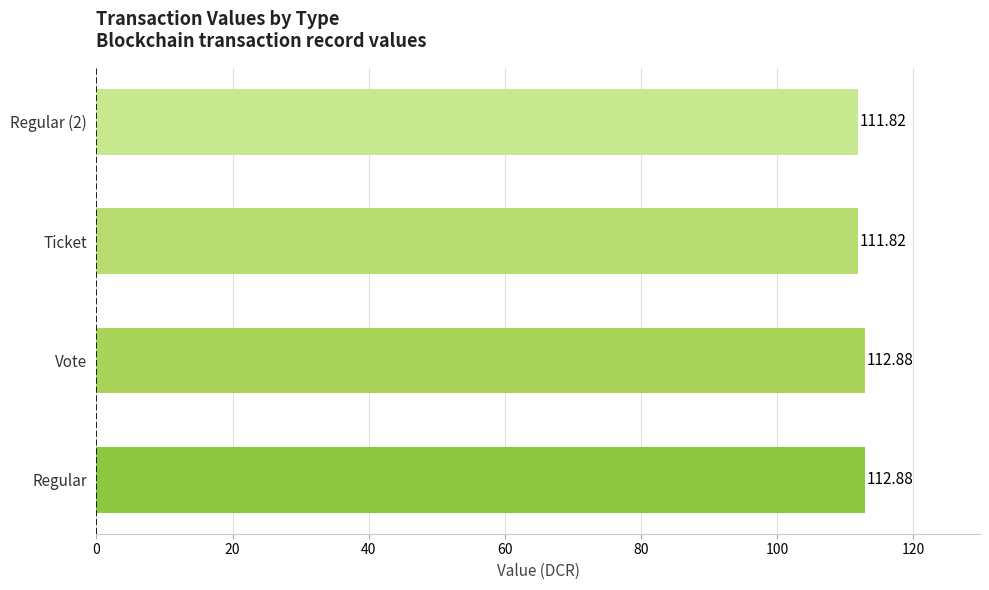

What is the difference between the second highest and second lowest values?

1.1